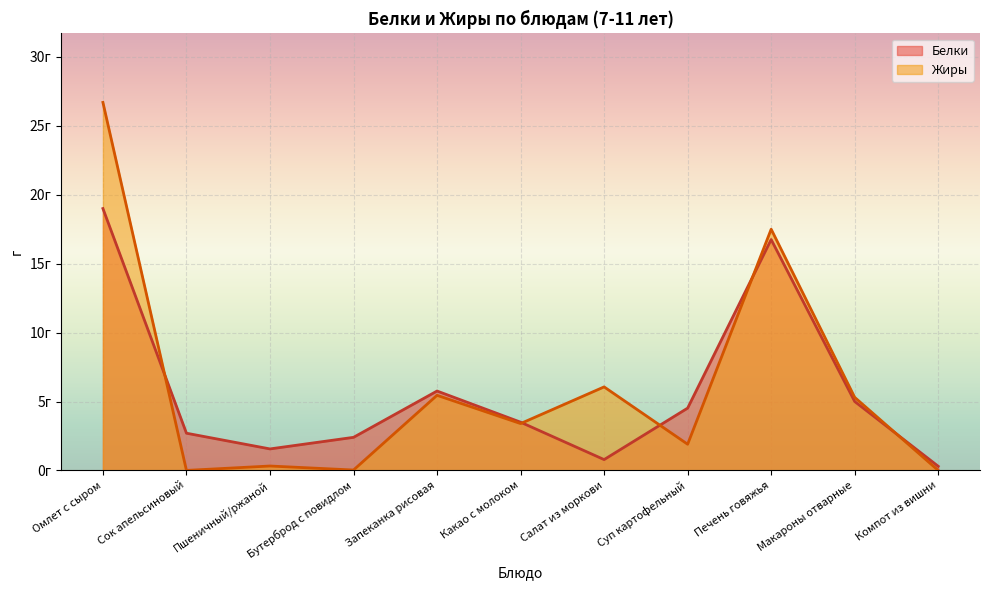

After their last crossing, which series has the higher values: Жиры or Белки?

Белки